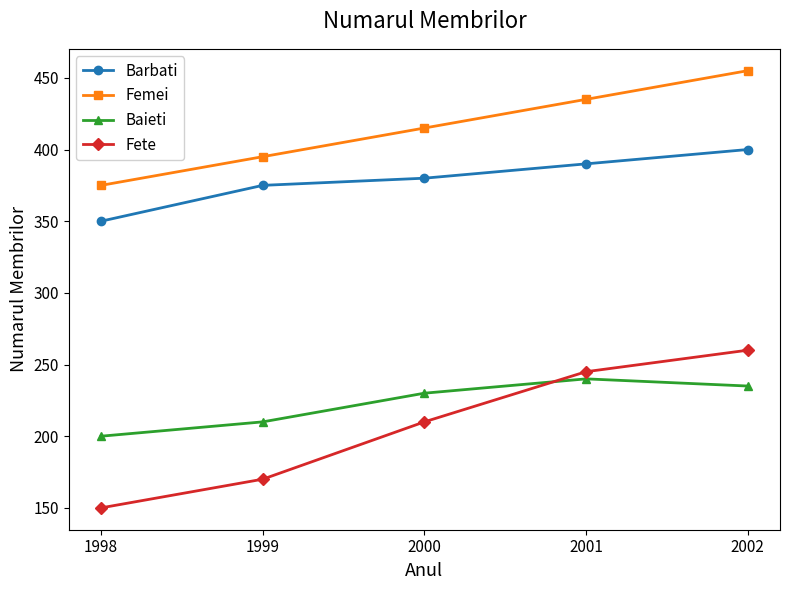

How many distinct data groups are displayed?

4